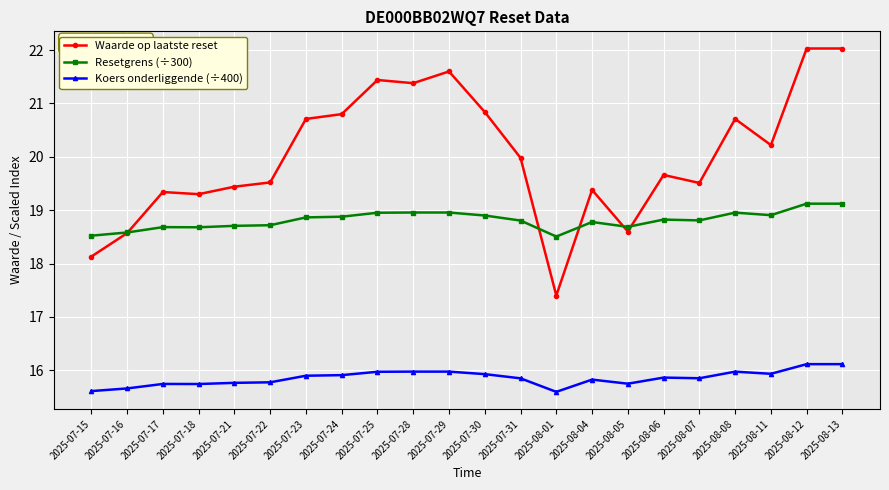

What is the difference between the Resetgrens (÷300) values at 2025-07-24 and 2025-07-16?

0.3